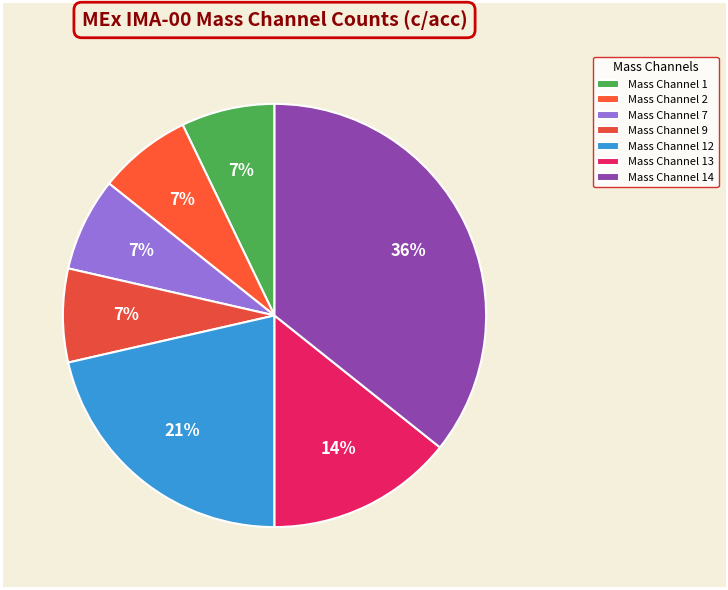

The Mass Channel 14 slice represents 36% of the pie. True or false?

True